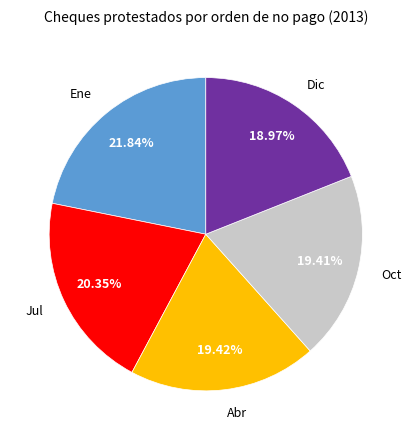

Is there any slice that represents more than half of the pie?

No